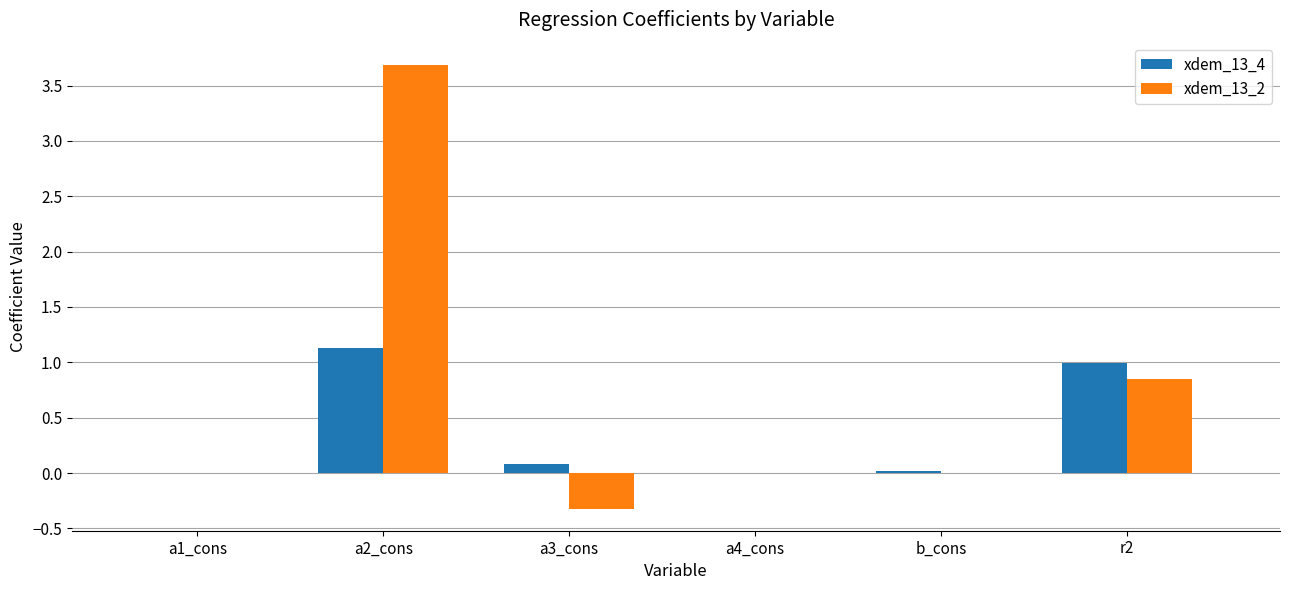

Read the xdem_13_4 value at r2.

1.0